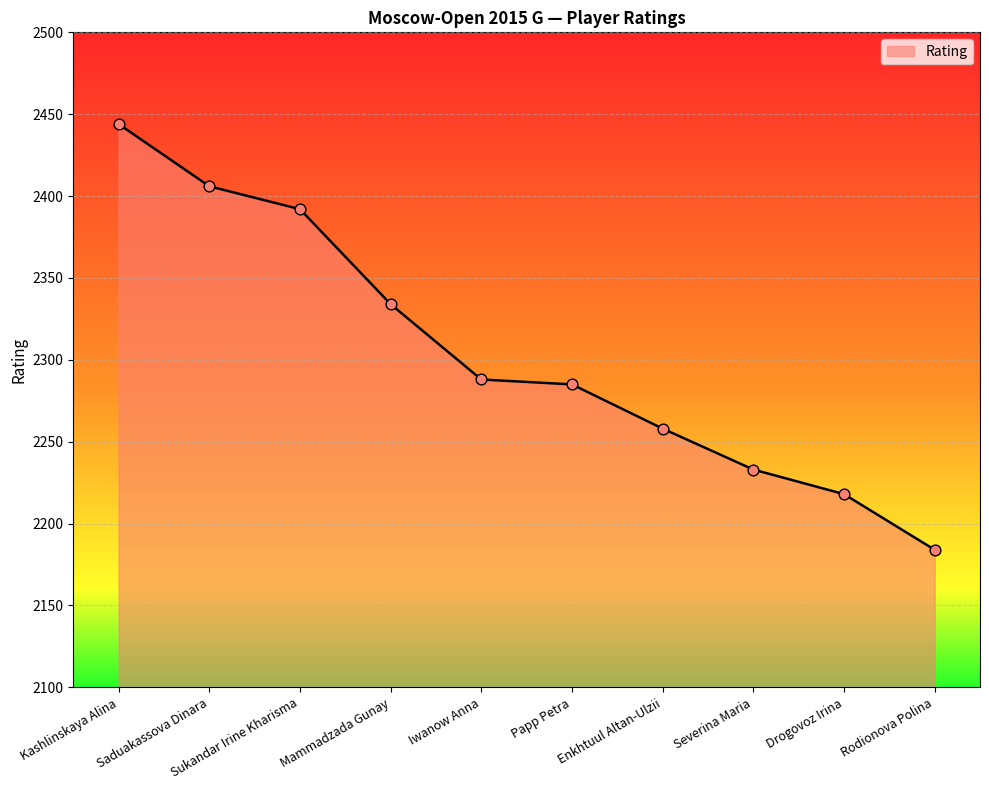

Which has a higher value, Severina Maria or Sukandar Irine Kharisma?

Sukandar Irine Kharisma